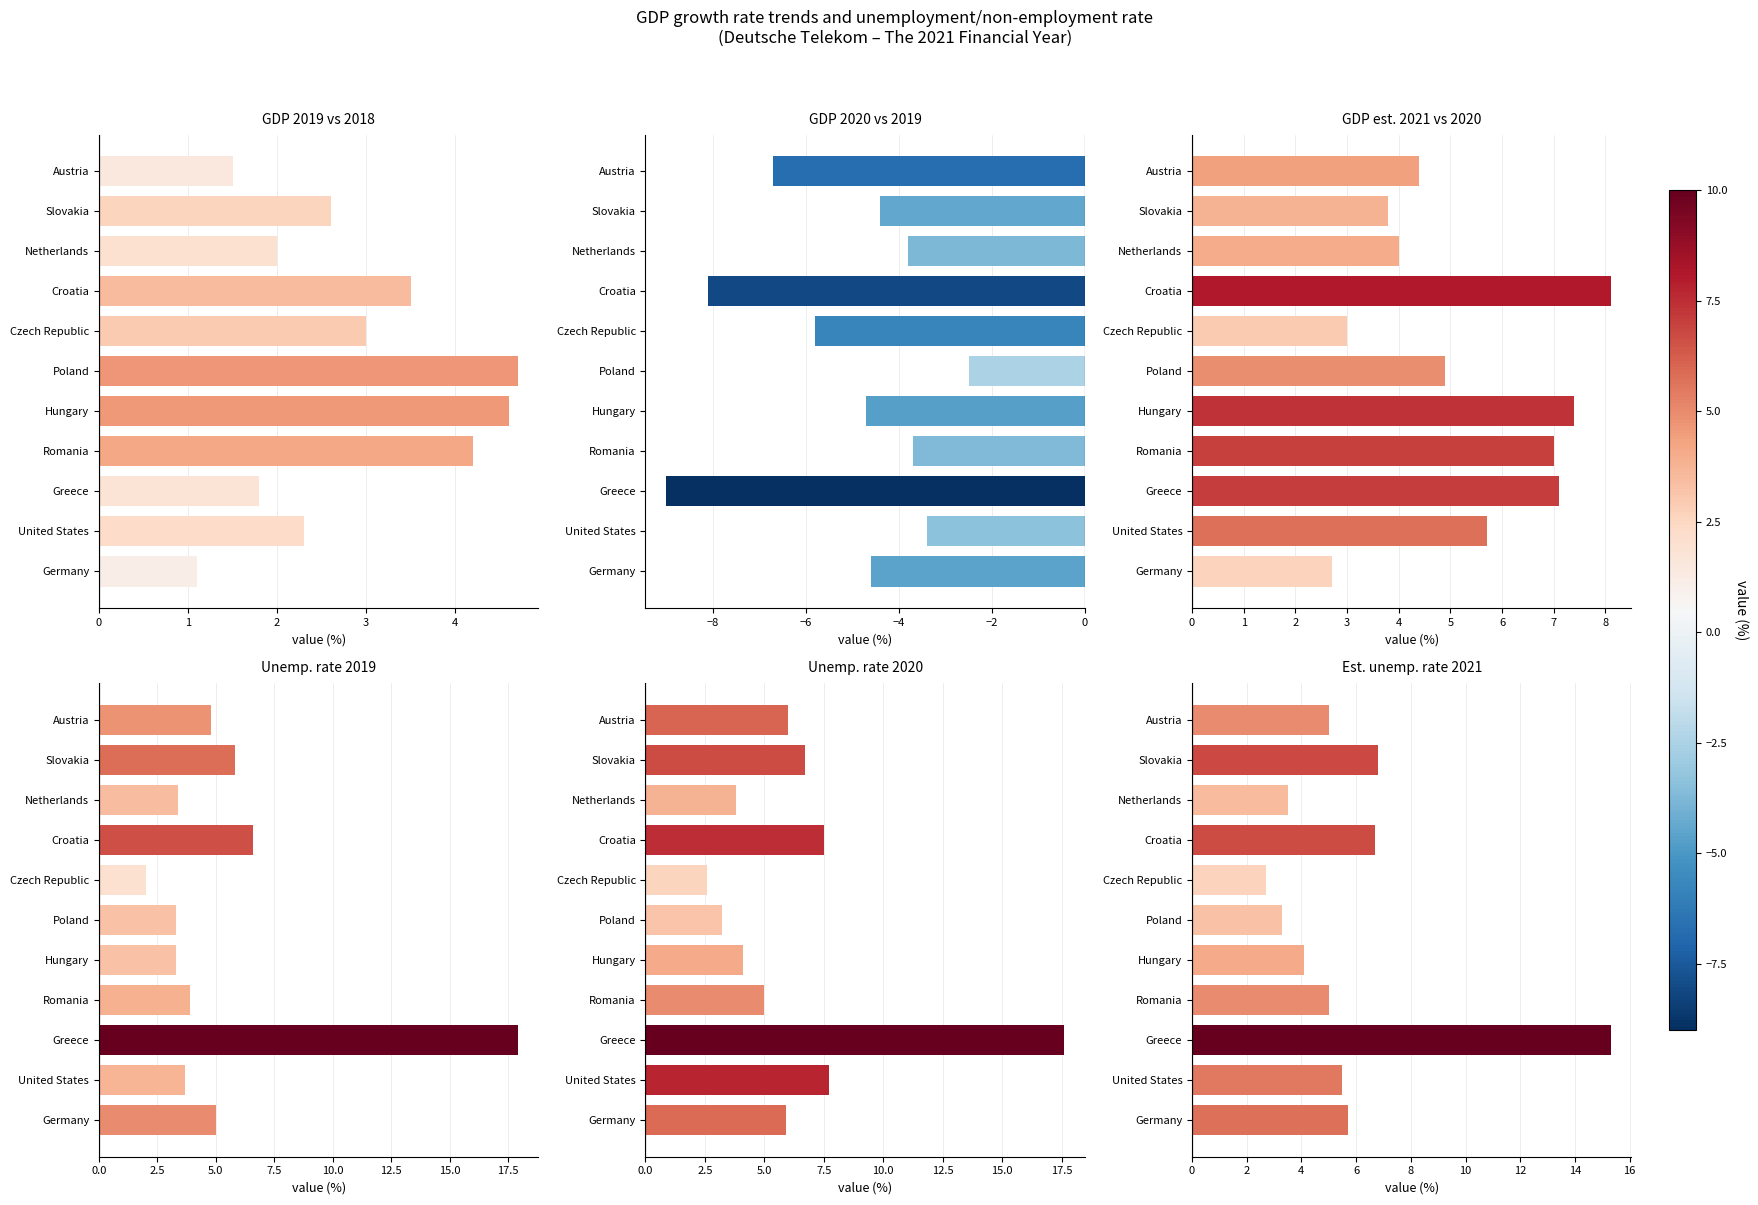

What are all the series names shown in the legend?

GDP 2019 vs 2018, GDP 2020 vs 2019, GDP est. 2021 vs 2020, Unemp. rate 2019, Unemp. rate 2020, Est. unemp. rate 2021